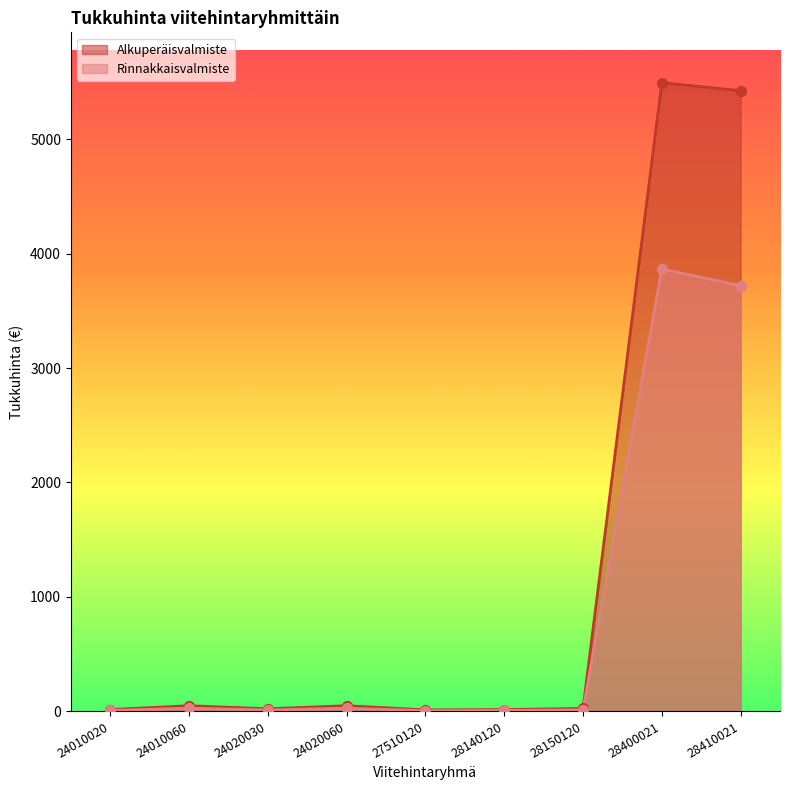

At which category is the sum across all series the highest?

28400021